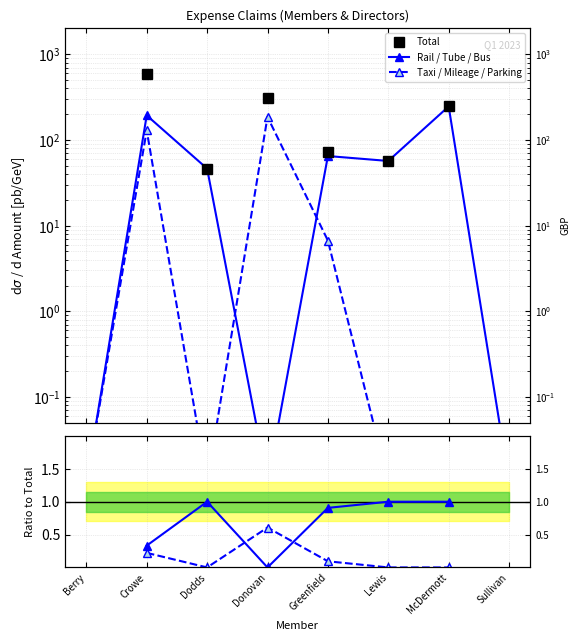

True or false: Taxi / Total and Taxi / Mileage / Parking intersect in this chart.

False